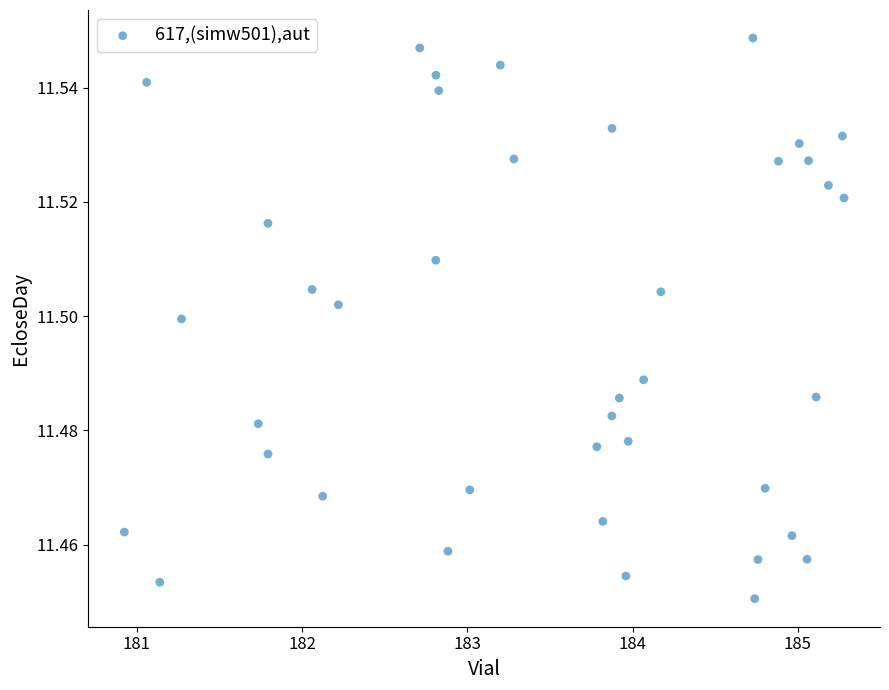

What is the range of X values (max minus min)?

4.4